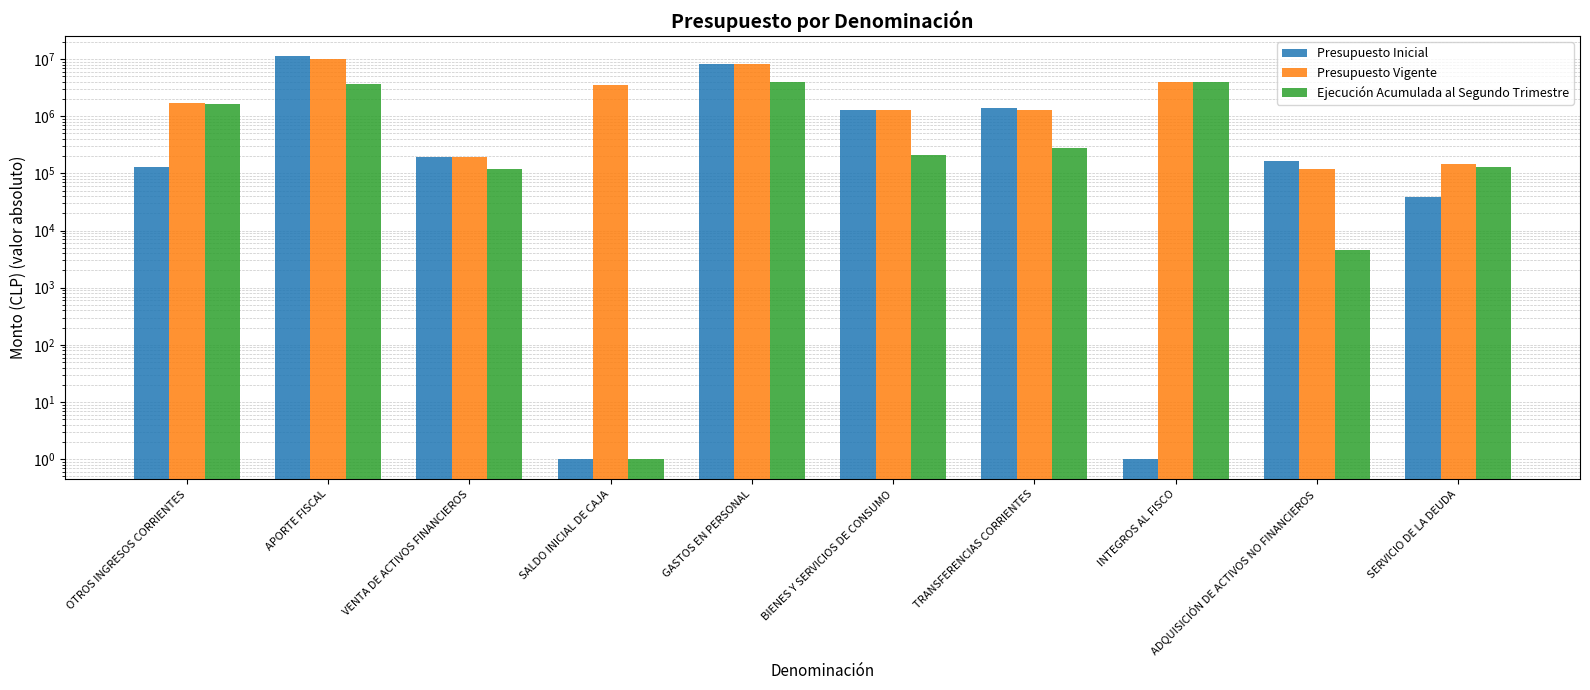

Reading left to right, transcribe all the data shown in this chart.

Presupuesto Inicial: OTROS INGRESOS CORRIENTES=128342	APORTE FISCAL=11254107	VENTA DE ACTIVOS FINANCIEROS=193050	SALDO INICIAL DE CAJA=1	GASTOS EN PERSONAL=8310016	BIENES Y SERVICIOS DE CONSUMO=1287202	TRANSFERENCIAS CORRIENTES=1388297	INTEGROS AL FISCO=1	ADQUISICIÓN DE ACTIVOS NO FINANCIEROS=165290	SERVICIO DE LA DEUDA=38594
Presupuesto Vigente: OTROS INGRESOS CORRIENTES=1738342	APORTE FISCAL=9912844	VENTA DE ACTIVOS FINANCIEROS=193050	SALDO INICIAL DE CAJA=3545311	GASTOS EN PERSONAL=8101331	BIENES Y SERVICIOS DE CONSUMO=1287202	TRANSFERENCIAS CORRIENTES=1313021	INTEGROS AL FISCO=4036557	ADQUISICIÓN DE ACTIVOS NO FINANCIEROS=117988	SERVICIO DE LA DEUDA=147348
Ejecución Acumulada al Segundo Trimestre: OTROS INGRESOS CORRIENTES=1609399	APORTE FISCAL=3657873	VENTA DE ACTIVOS FINANCIEROS=118825	SALDO INICIAL DE CAJA=1	GASTOS EN PERSONAL=4012138	BIENES Y SERVICIOS DE CONSUMO=209729	TRANSFERENCIAS CORRIENTES=280406	INTEGROS AL FISCO=4036557	ADQUISICIÓN DE ACTIVOS NO FINANCIEROS=4531	SERVICIO DE LA DEUDA=128131